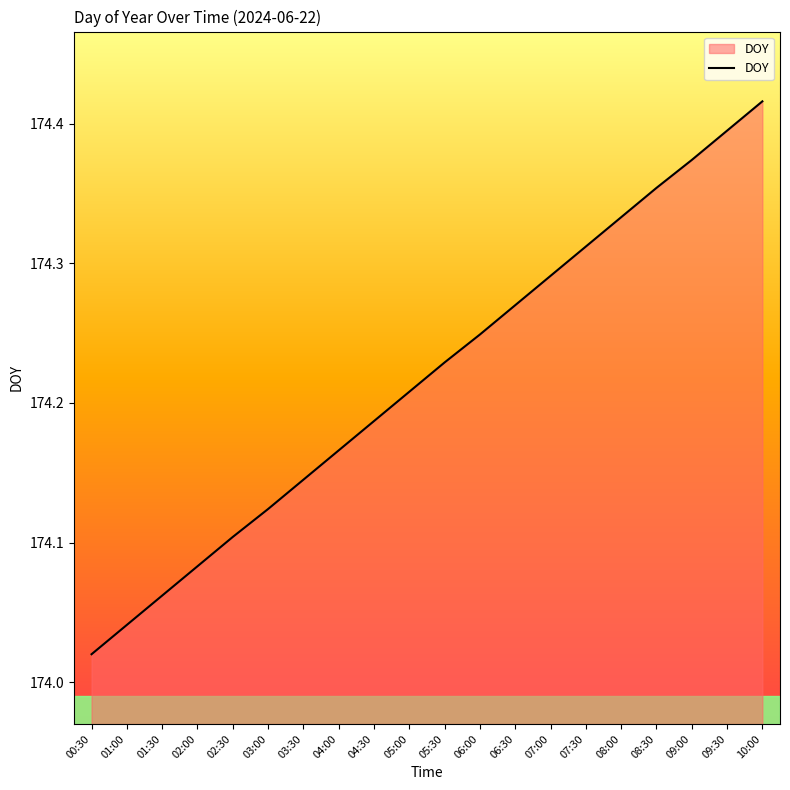

What position from the right is 08:30?

4